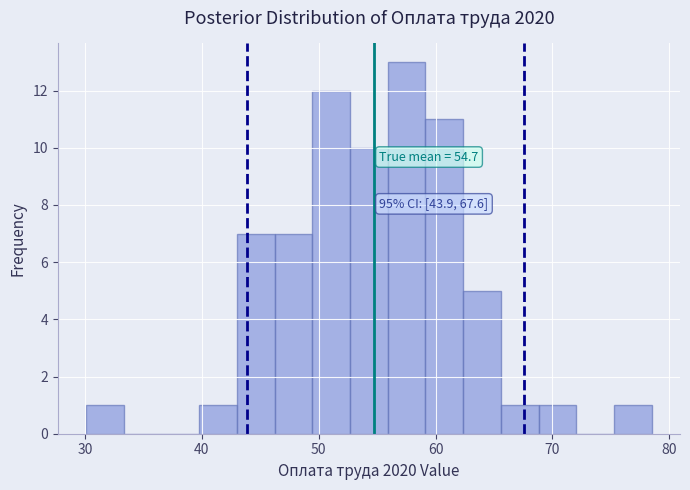

Read against the x-axis, roughly where is the centre of the tallest bar?

58